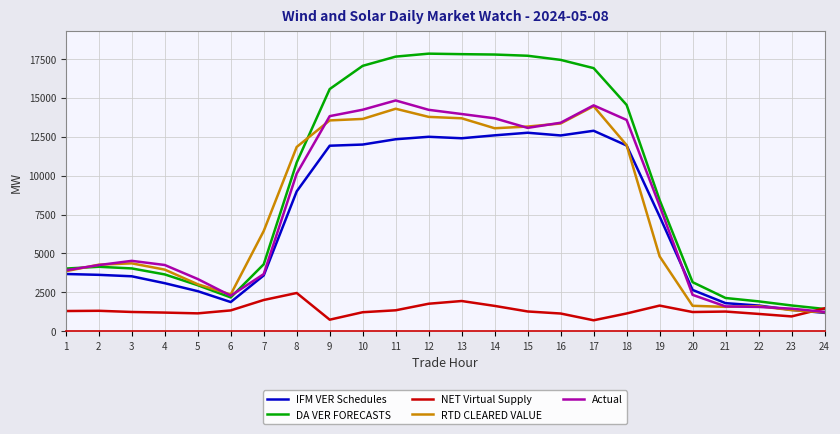

What is the sum of the NET Virtual Supply values at 3 and 21?

2508.4